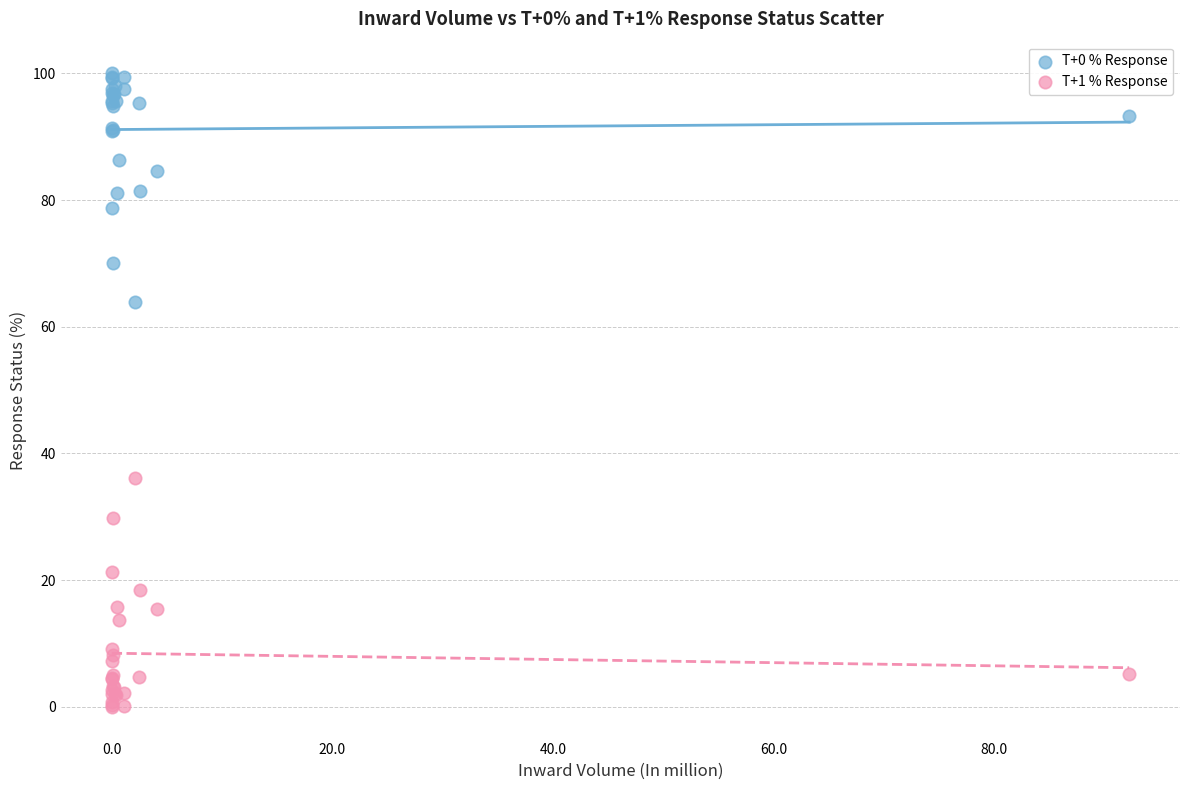

Which series contains the lowest Y value?

T+1 % Response